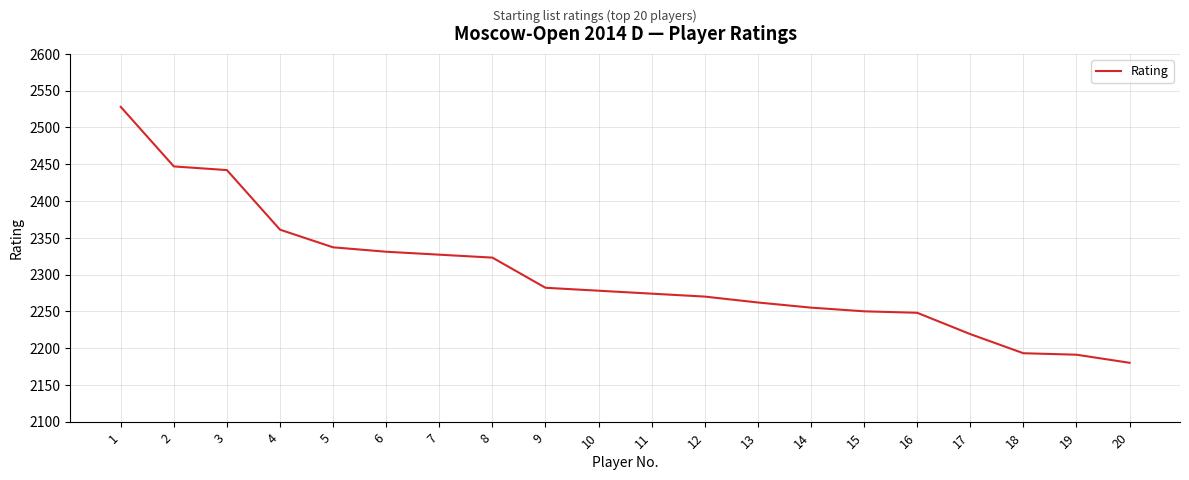

True or false: the data has more than 1 interior local peaks.

False